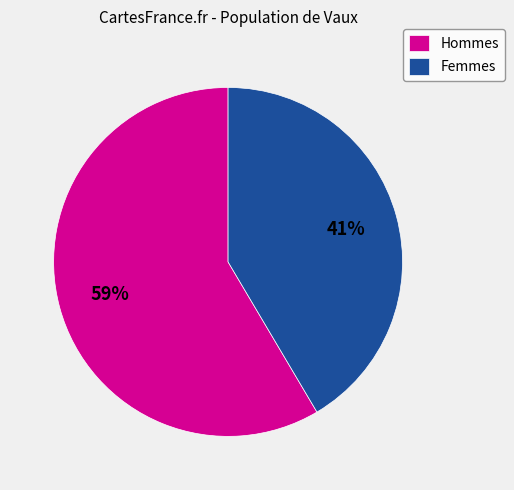

What percentage is the Femmes slice, to the nearest percent?

41%